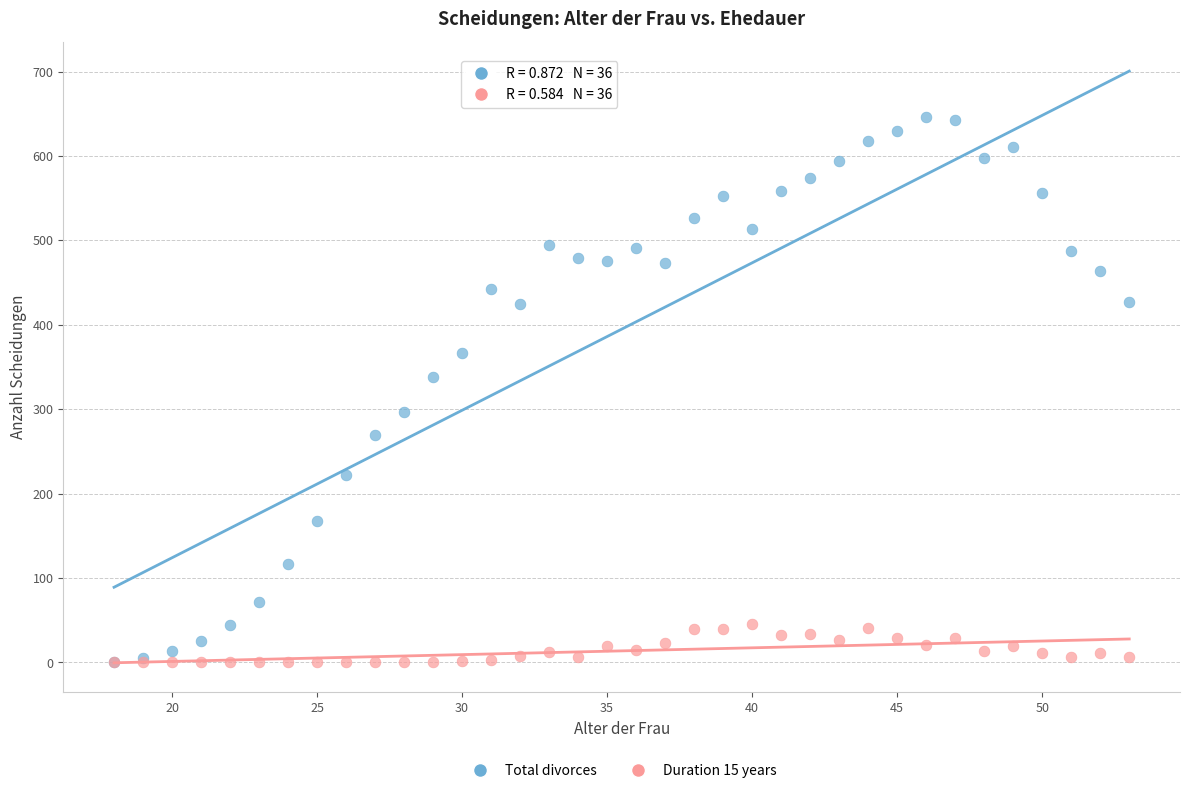

In the Total divorces series, what Y value is closest to 323?

338